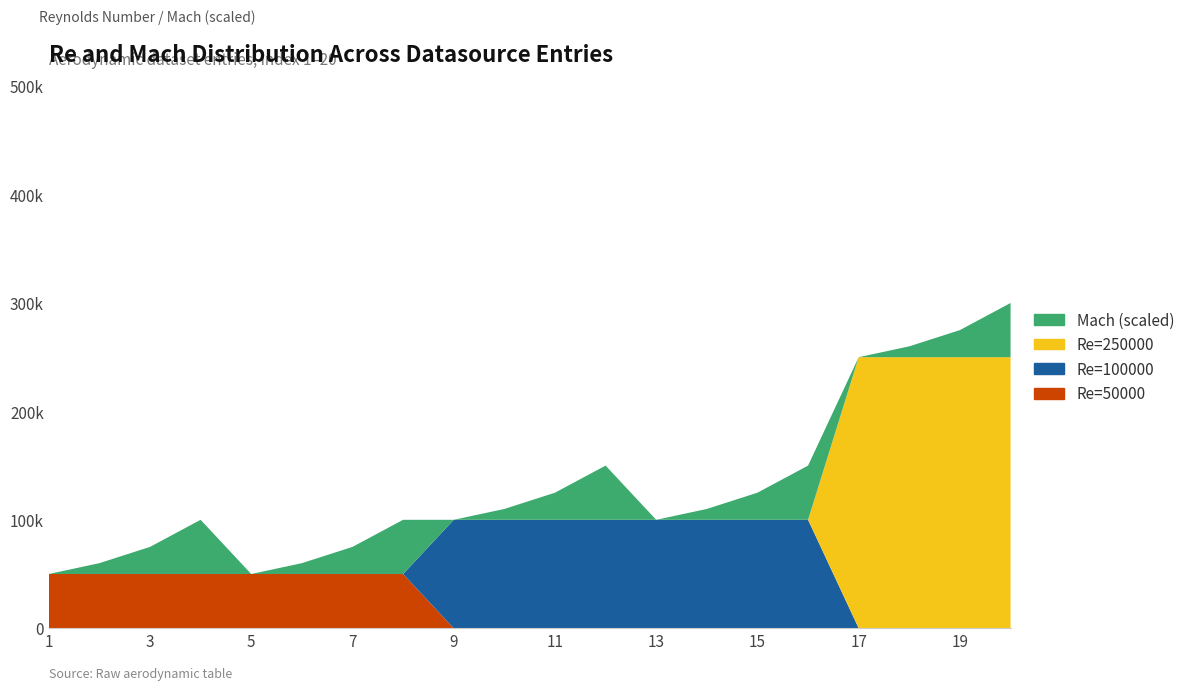

Reading right to left, transcribe all the data shown in this chart.

Re=50000: 20=0	19=0	18=0	17=0	16=0	15=0	14=0	13=0	12=0	11=0	10=0	9=0	8=50000	7=50000	6=50000	5=50000	4=50000	3=50000	2=50000	1=50000
Re=100000: 20=0	19=0	18=0	17=0	16=100000	15=100000	14=100000	13=100000	12=100000	11=100000	10=100000	9=100000	8=0	7=0	6=0	5=0	4=0	3=0	2=0	1=0
Re=250000: 20=250000	19=250000	18=250000	17=250000	16=0	15=0	14=0	13=0	12=0	11=0	10=0	9=0	8=0	7=0	6=0	5=0	4=0	3=0	2=0	1=0
Mach (scaled): 20=50000	19=25000	18=10000	17=0	16=50000	15=25000	14=10000	13=0	12=50000	11=25000	10=10000	9=0	8=50000	7=25000	6=10000	5=0	4=50000	3=25000	2=10000	1=0